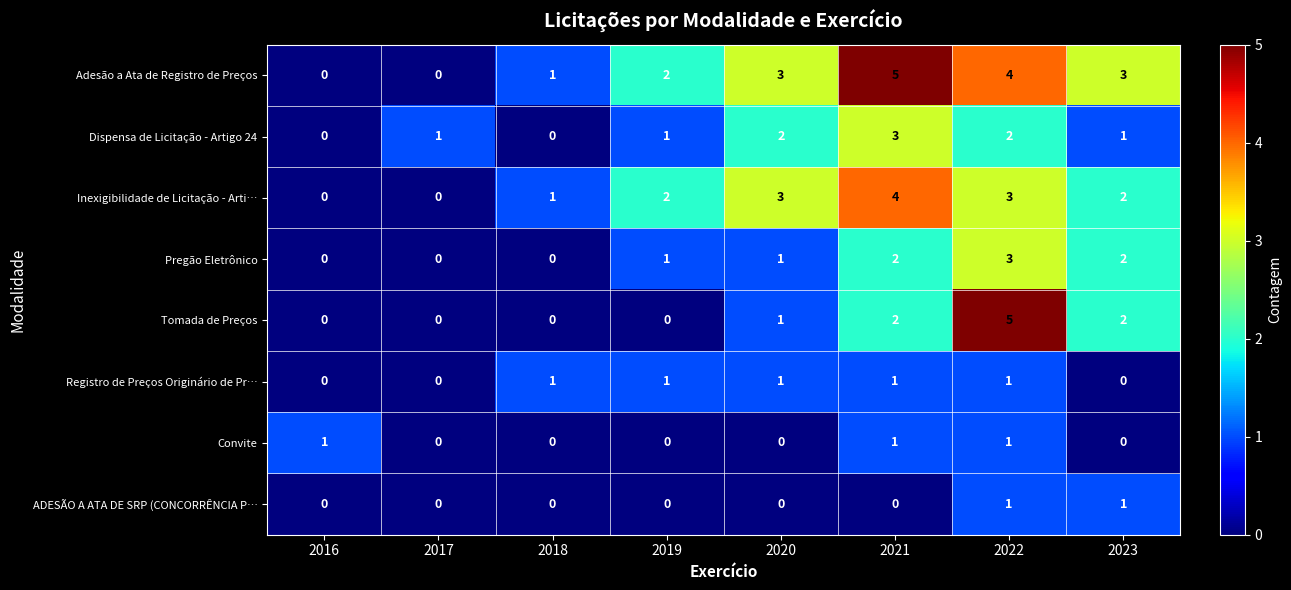

What is the difference between the maximum and minimum values in the Dispensa de Licitação - Artigo 24 series?

3